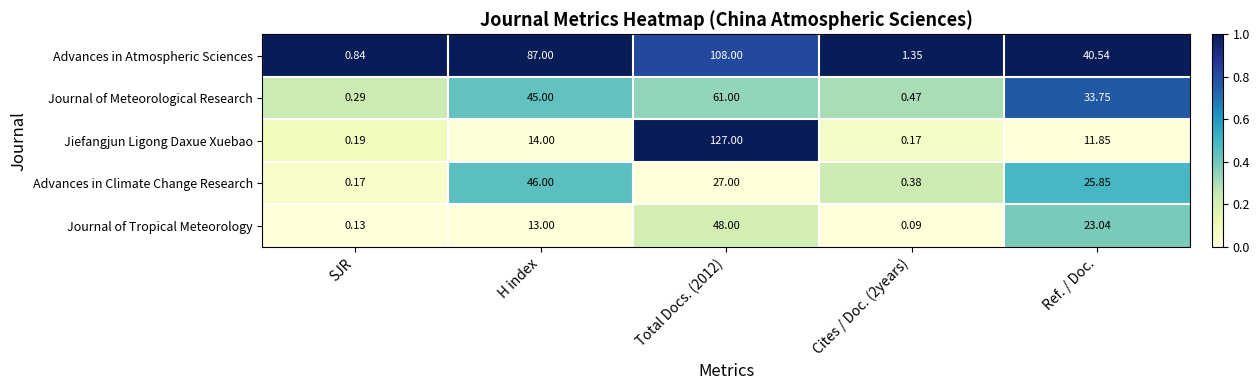

Which series has the largest total across all categories?

Advances in Atmospheric Sciences